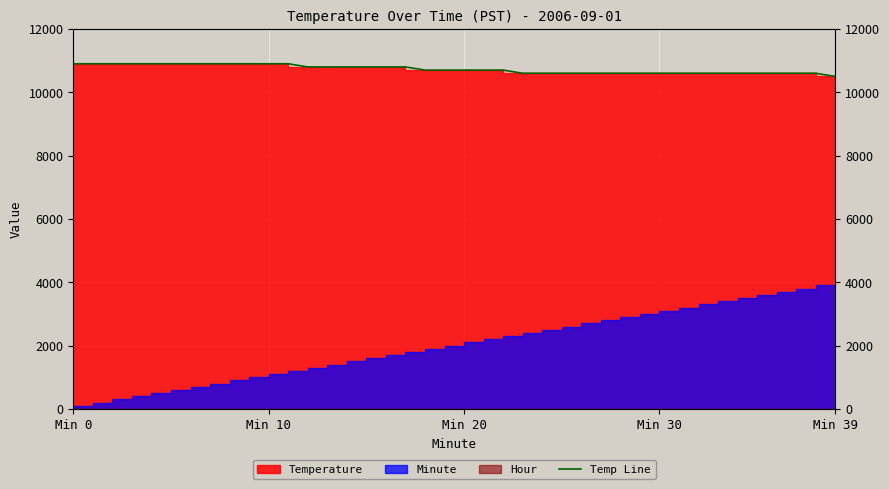

What value does the data have at 8?

10900